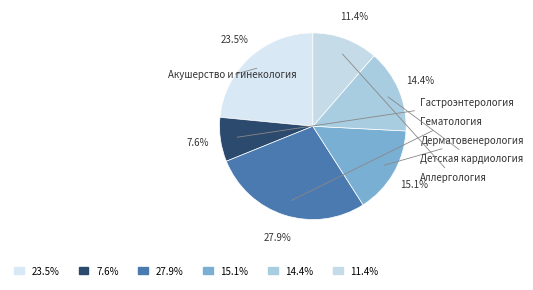

Which category has the biggest portion of the pie?

Гематология